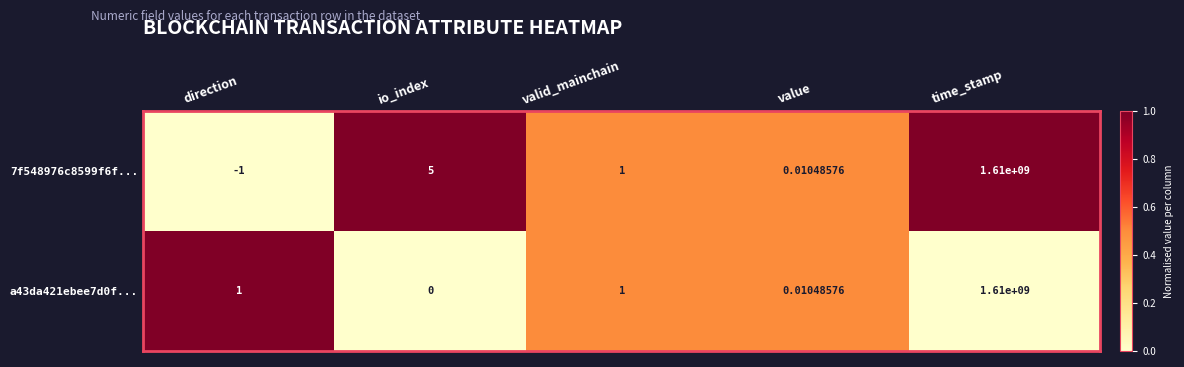

At which label does 7f548976c8599f6f... first exceed 1?

io_index